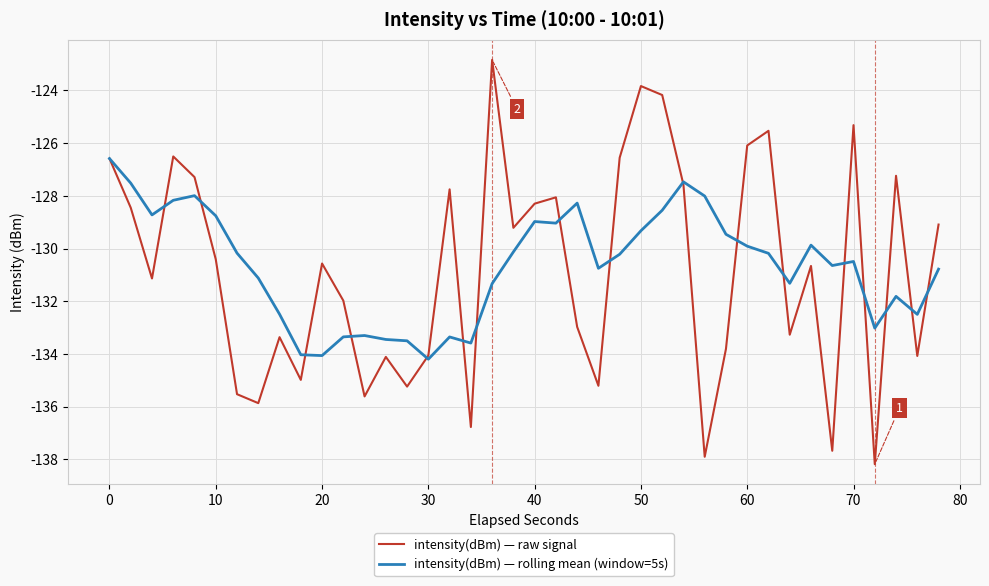

List the series in order of their peak value, lowest first.

intensity(dBm) — rolling mean (window=5s), intensity(dBm) — raw signal